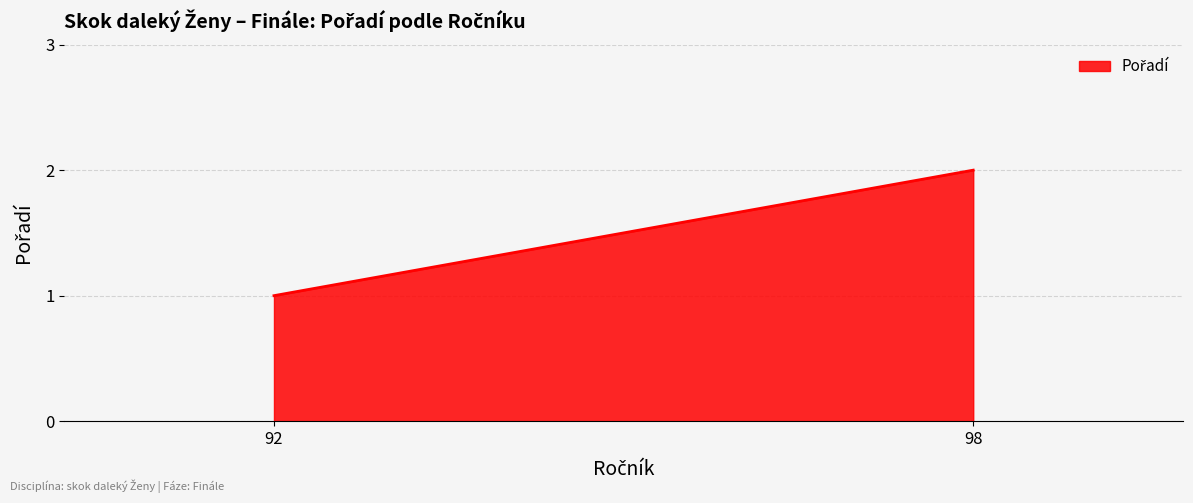

What is the sum of the values at 98 and 92?

3